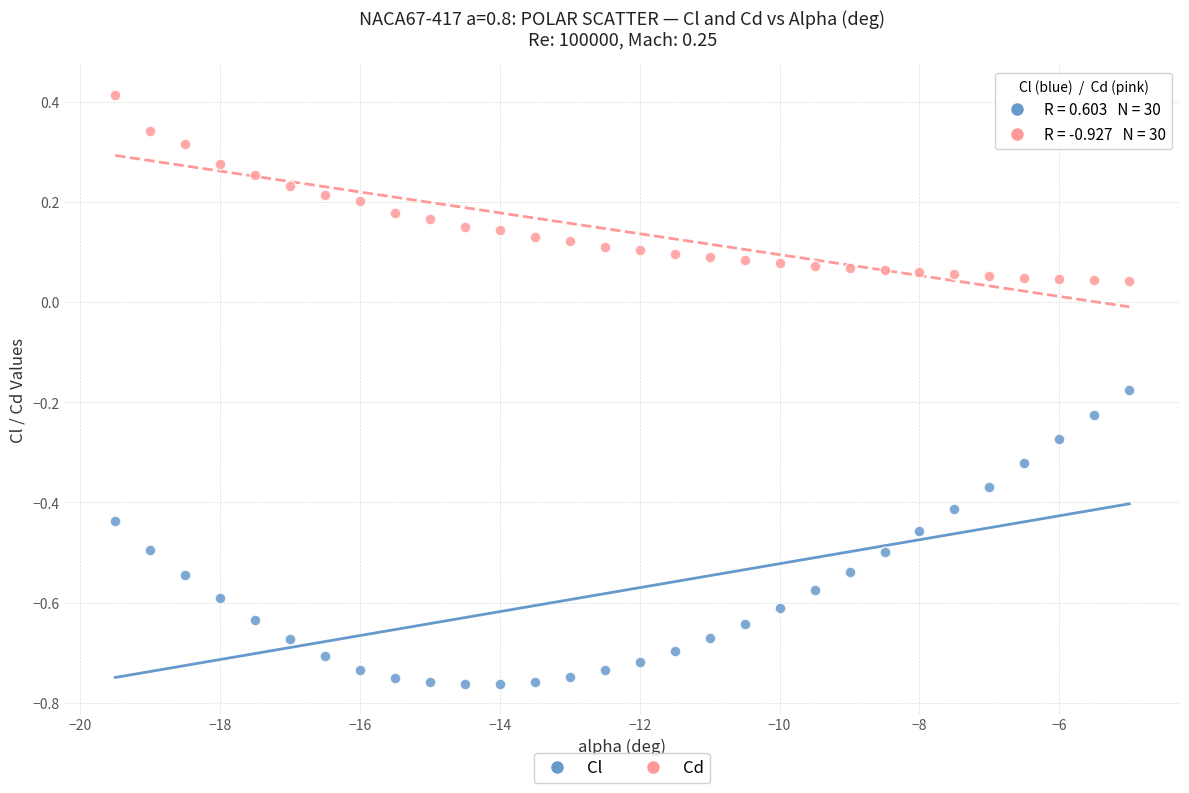

Across all data points, what is the range of X values (max minus min)?

14.5